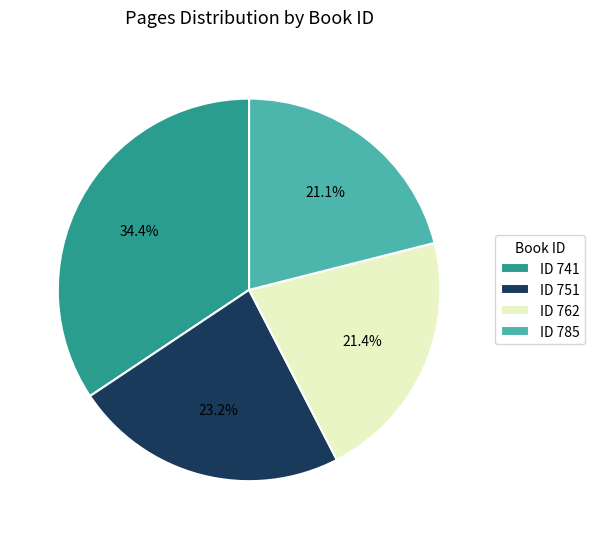

Count the number of slices in the pie.

4